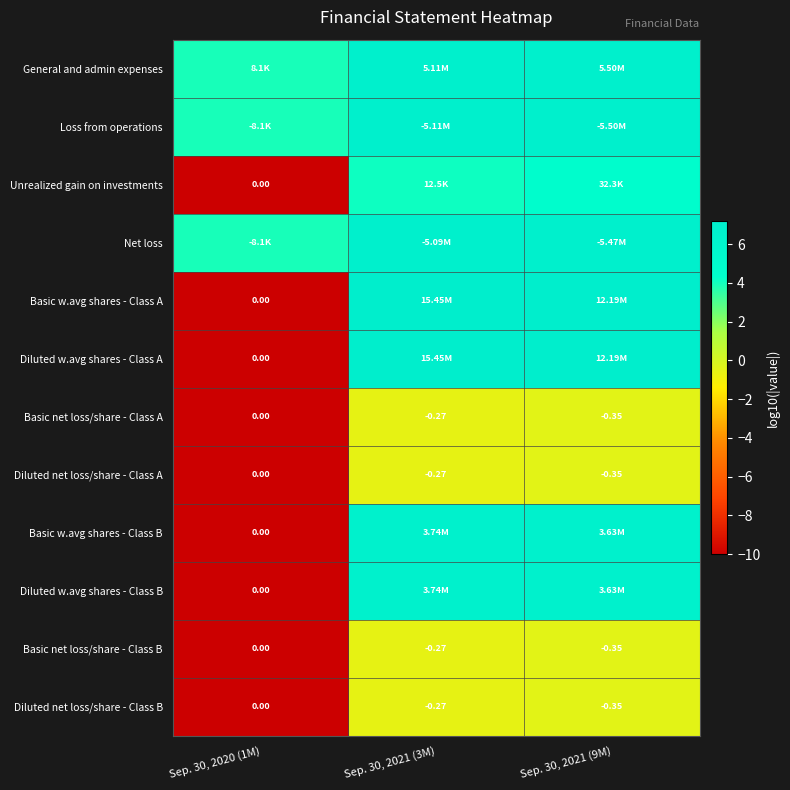

How many values in Diluted net loss/share - Class A are below zero?

2